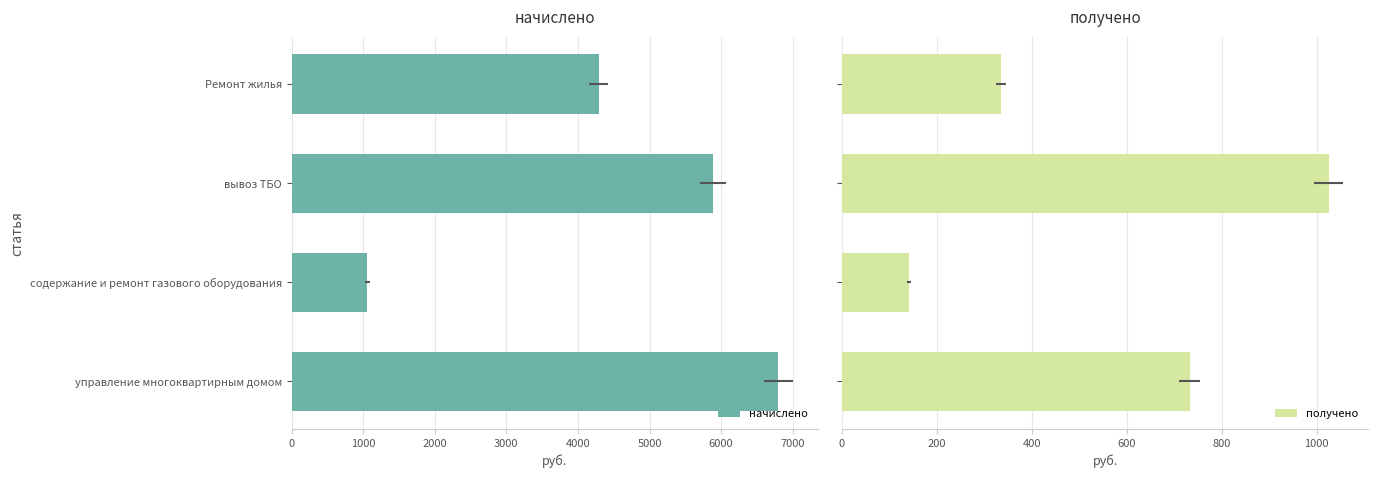

What is the difference between the highest and lowest values at вывоз ТБО?

4862.6